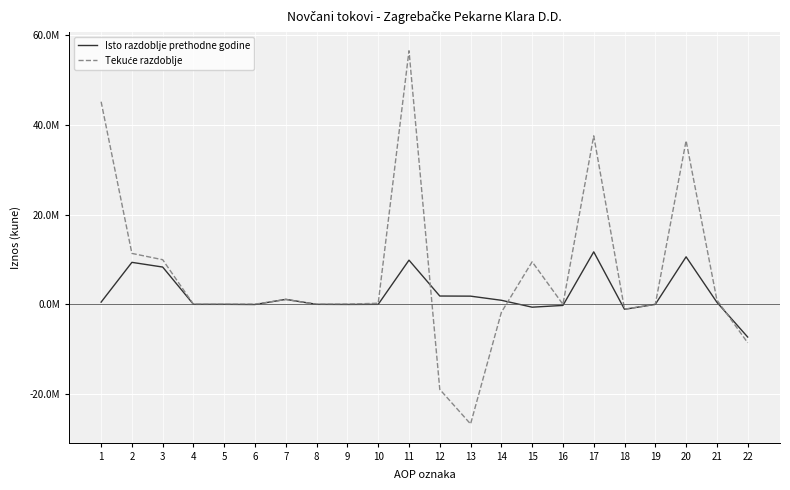

Does the chart have visible grid lines?

Yes